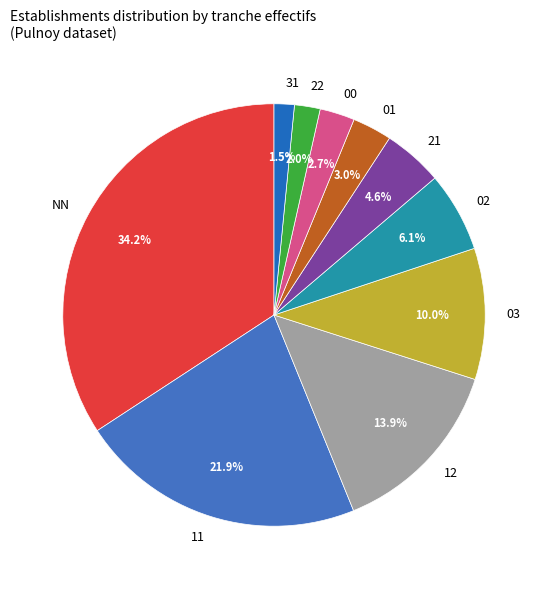

To the nearest percent, what is the average slice percentage?

10%